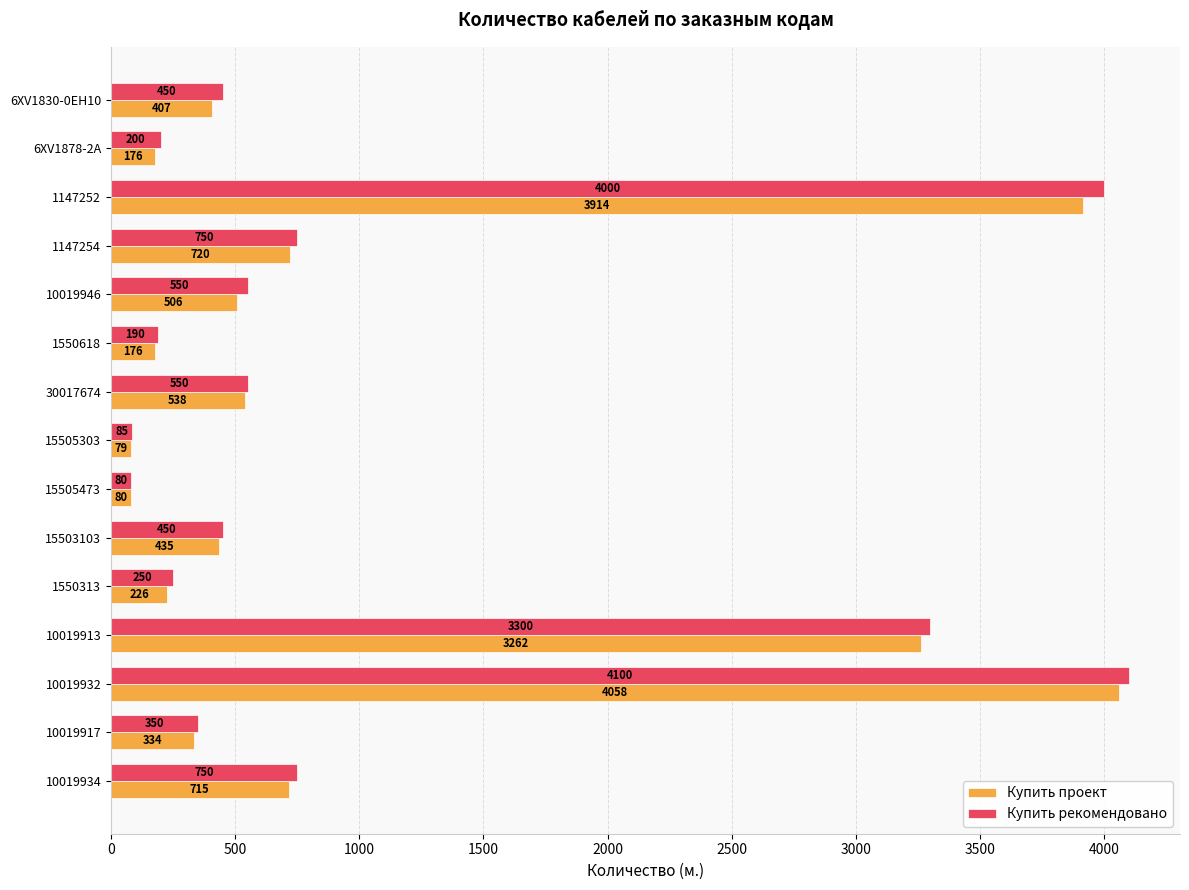

Is it true that Купить рекомендовано equals 6475 at 10019932?

False